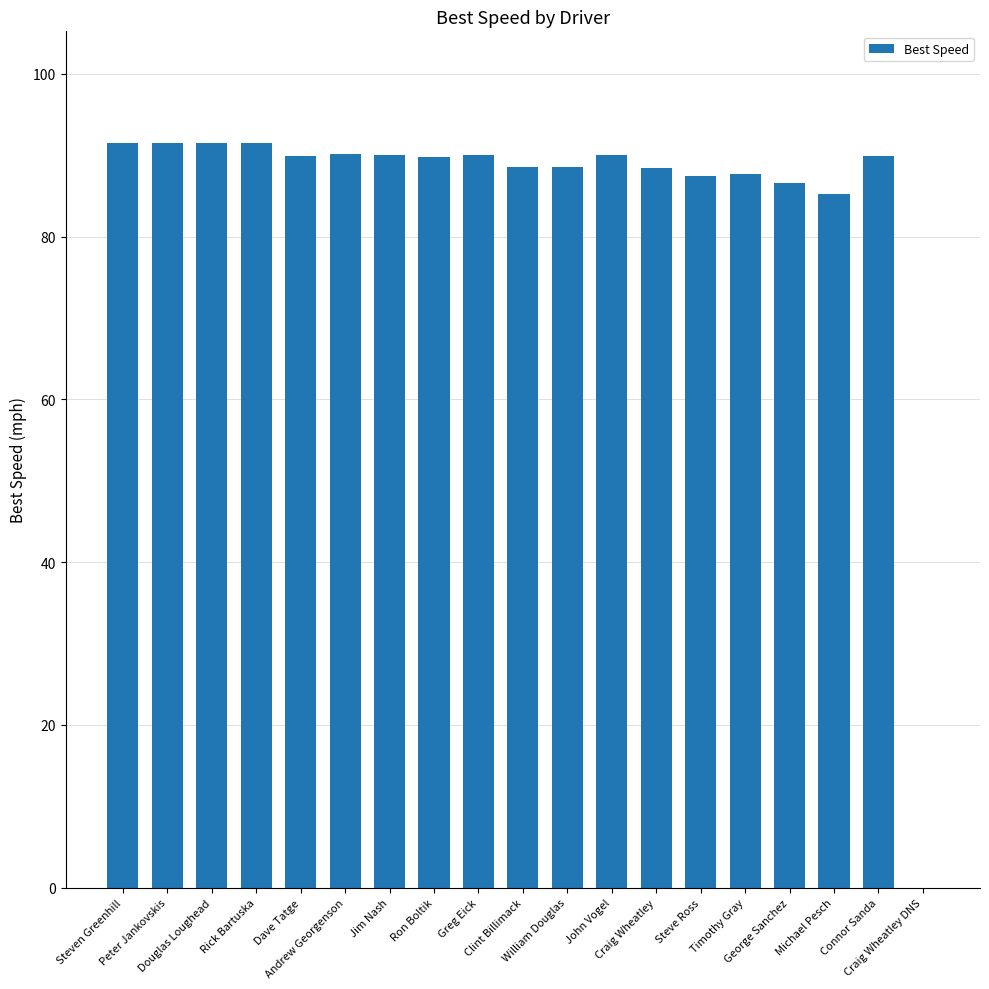

What is the sum of all values?

1608.2